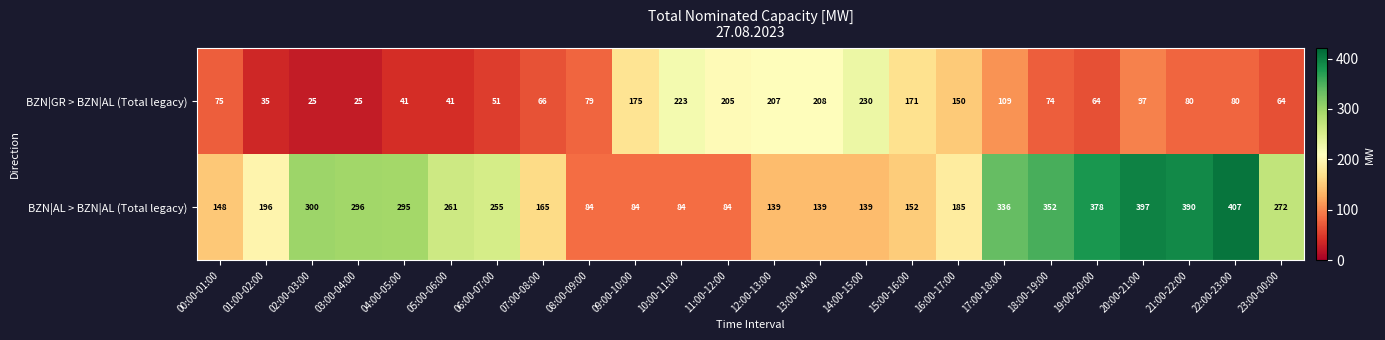

At how many categories does at least one series exceed 254?

12